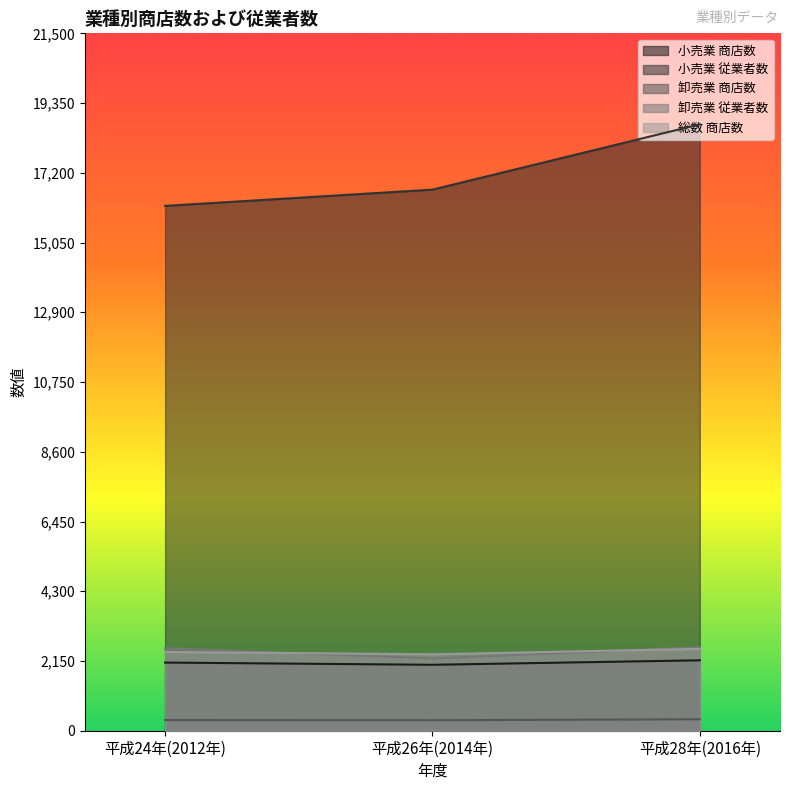

The 卸売業 商店数 series shows 323 at 平成26年(2014年). True or false?

True